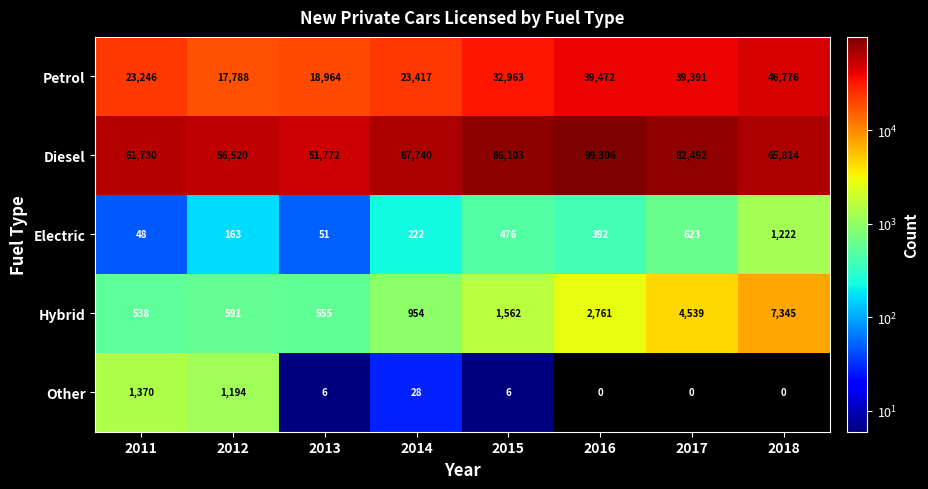

What is the difference between the highest and lowest values at 2018?

65814